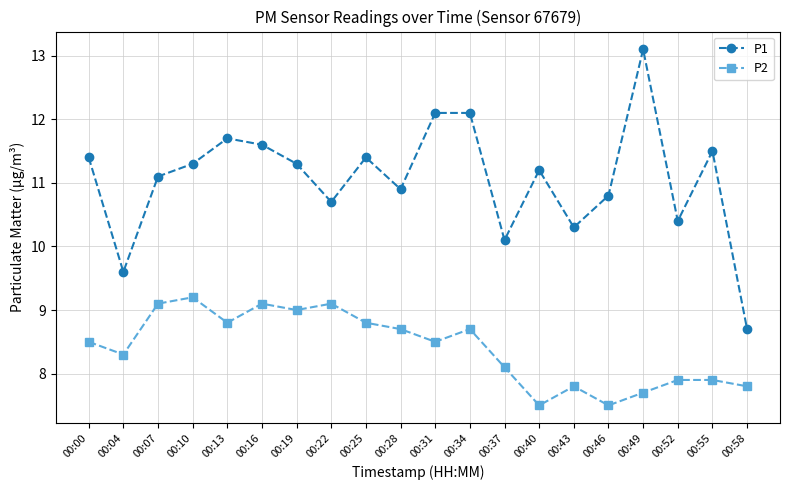

What is the total value across all series at 00:10?

20.5